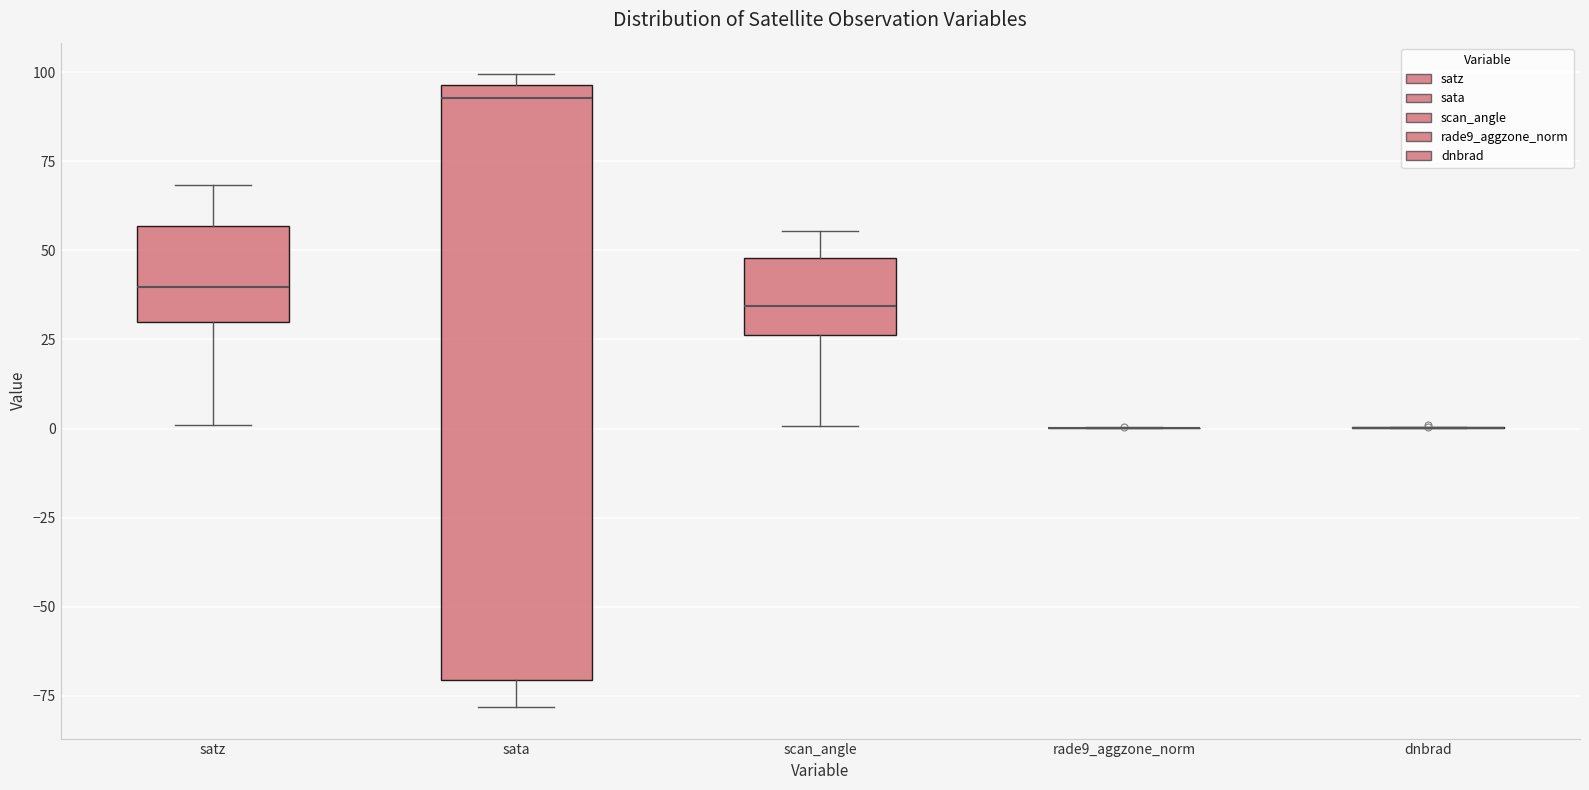

Reading left to right, transcribe this box plot: for each box, give where its median line is, the range the box spans, and where its two whiskers end, as read against the y-axis. The values are not printed on the chart, so give them approximately, as read against the axis.

satz: median 40, box 30 to 55, whiskers 0 to 70
sata: median 95 (just below the box's upper edge), box -70 to 95, whiskers -80 to 100
scan_angle: median 35, box 25 to 50, whiskers 0 to 55
rade9_aggzone_norm: box collapsed to a line at 0, whiskers 0 to 0
dnbrad: box collapsed to a line at 0, whiskers 0 to 0